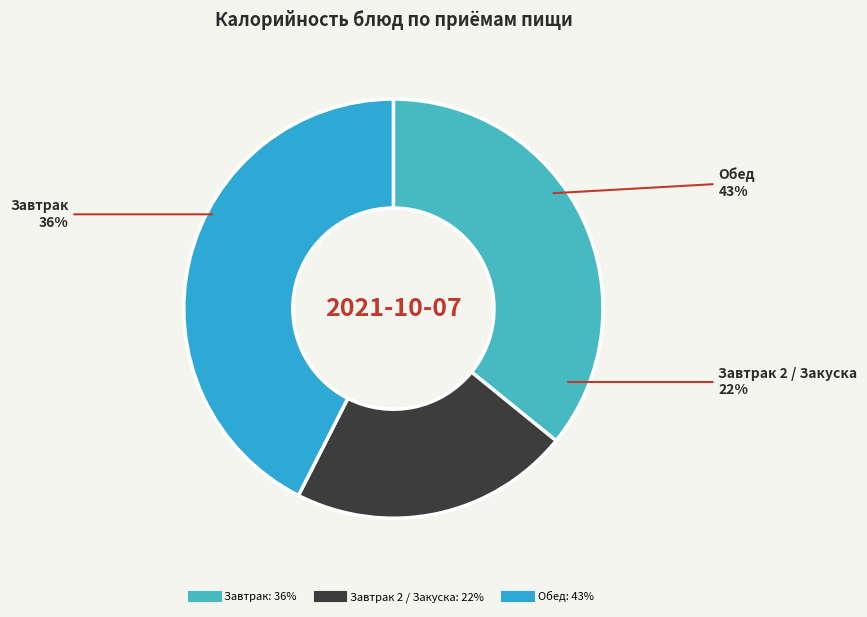

The компот из смеси сухофруктов slice represents 13% of the pie. True or false?

False